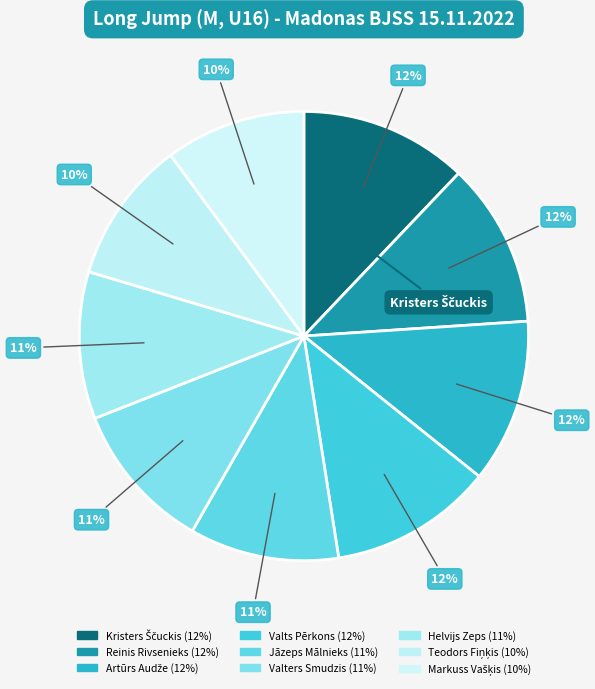

Does Helvijs Zeps account for over 50% of the chart?

No